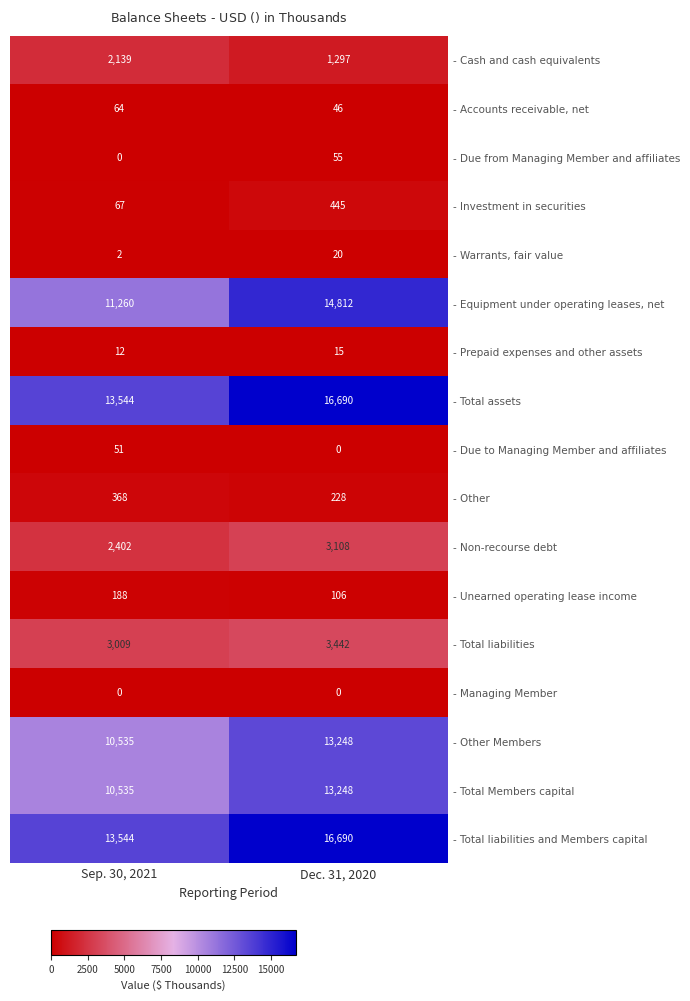

At which label is - Other Members closest to 11891?

Sep. 30, 2021